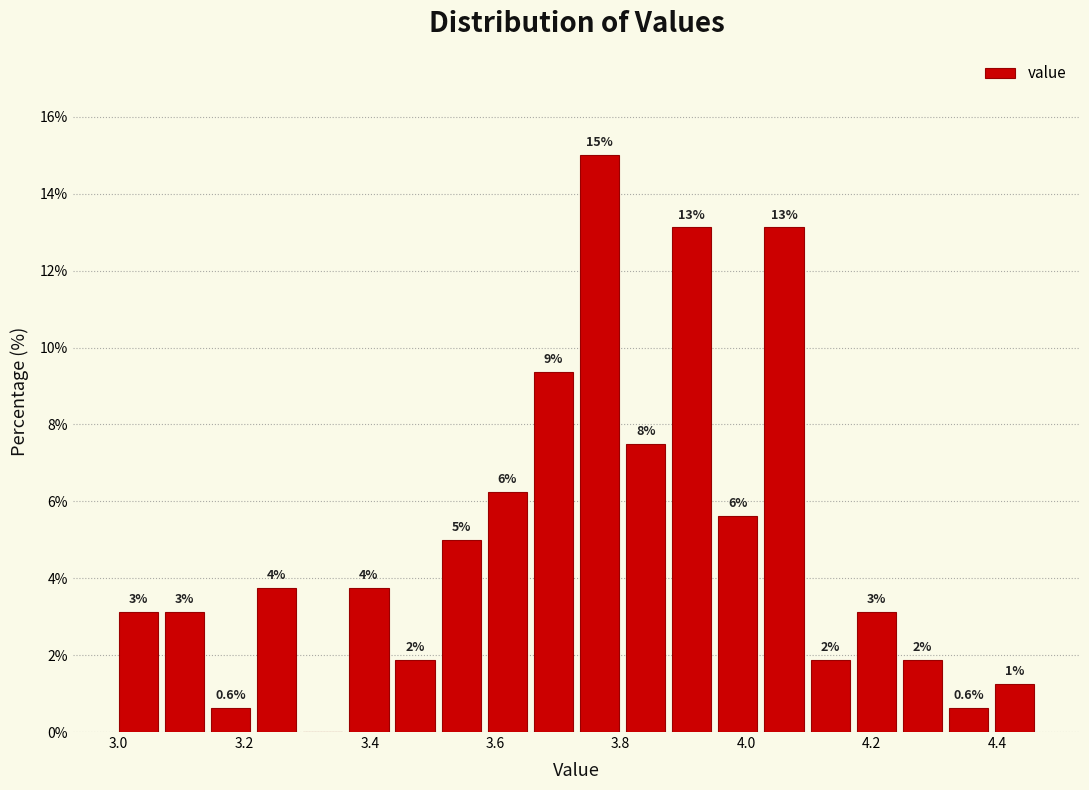

Around what value on the x-axis is the tallest bar? Give the approximate position of its centre, as read against the axis.

3.76